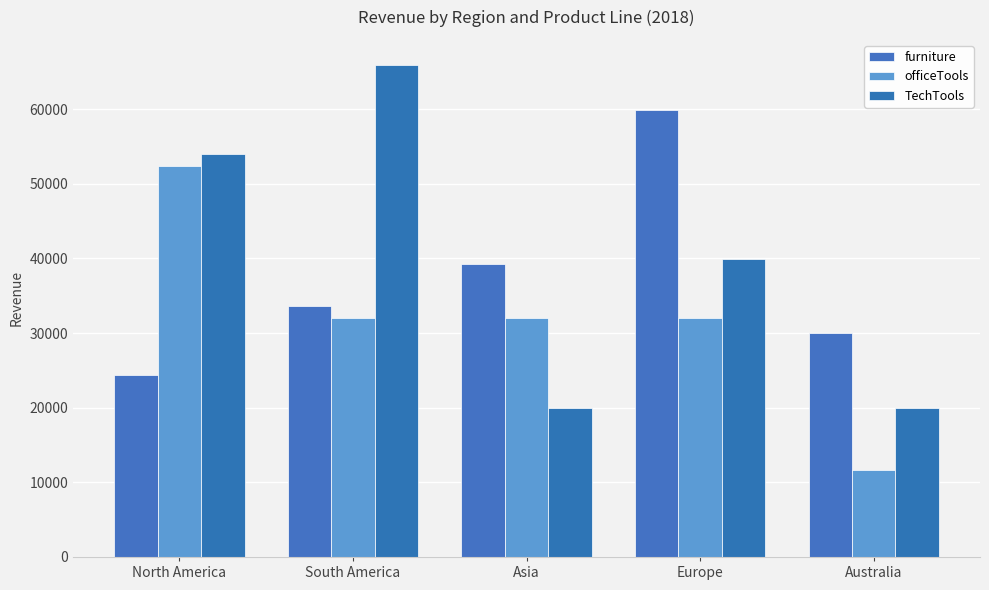

How many data points does each series have?

5